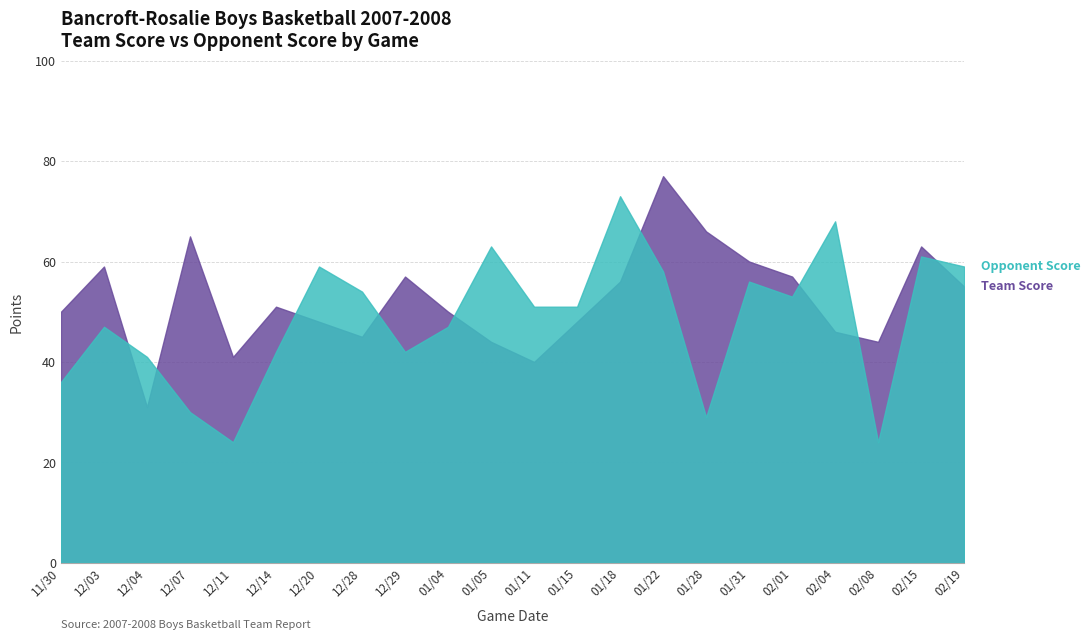

How many lines are shown in the chart?

2